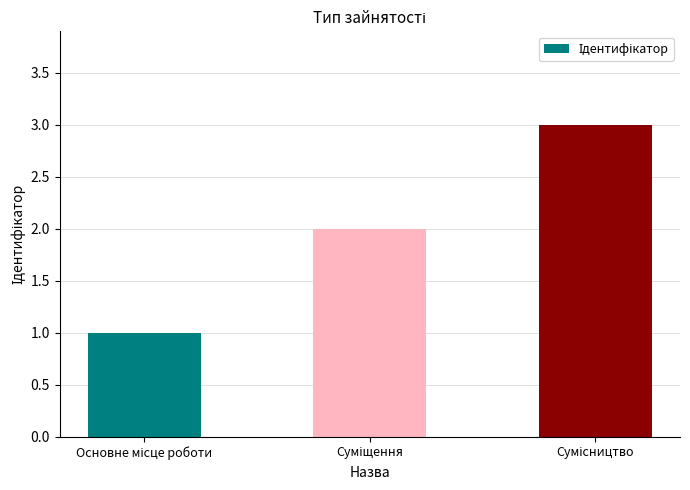

What is the minimum value shown in the chart?

1